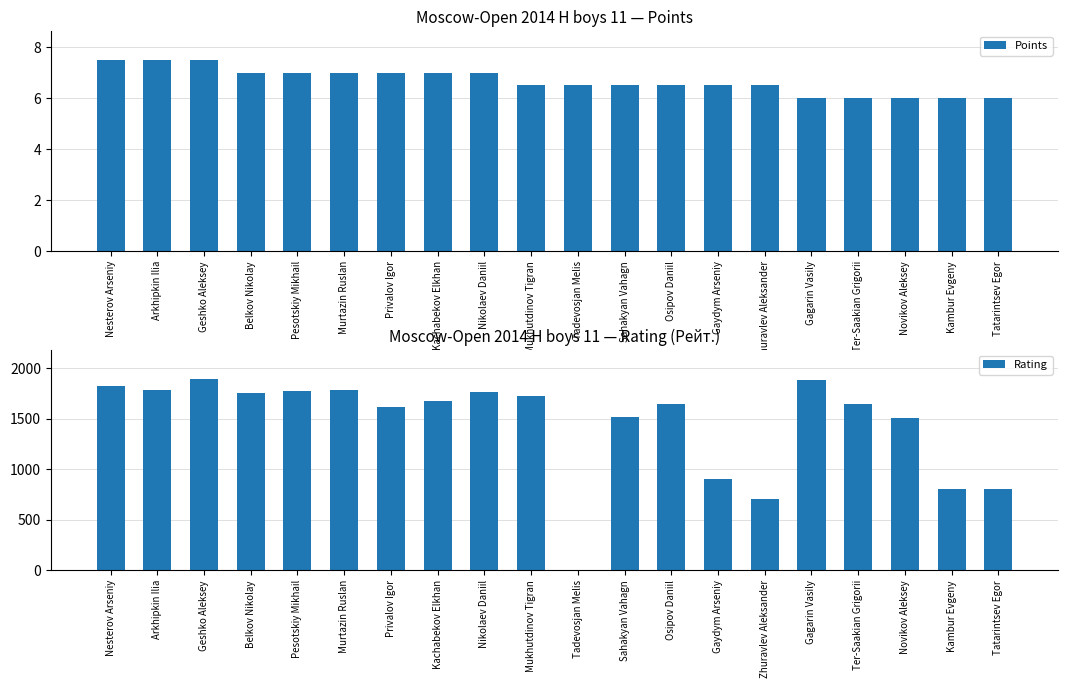

What is the value of the Points bar at the 6th from the left?

7.0